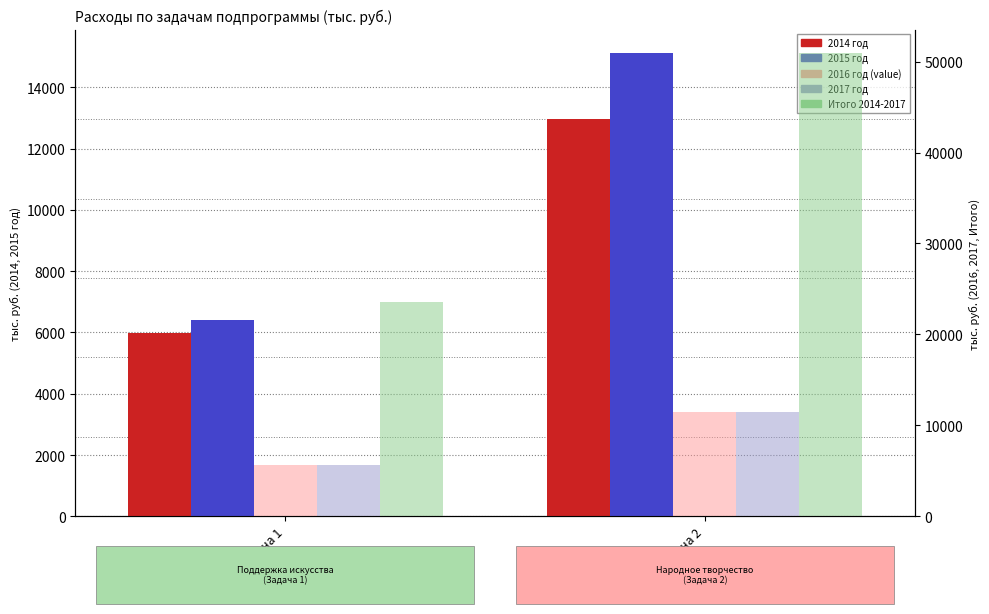

Which series has the largest total across all categories?

Итого 2014-2017